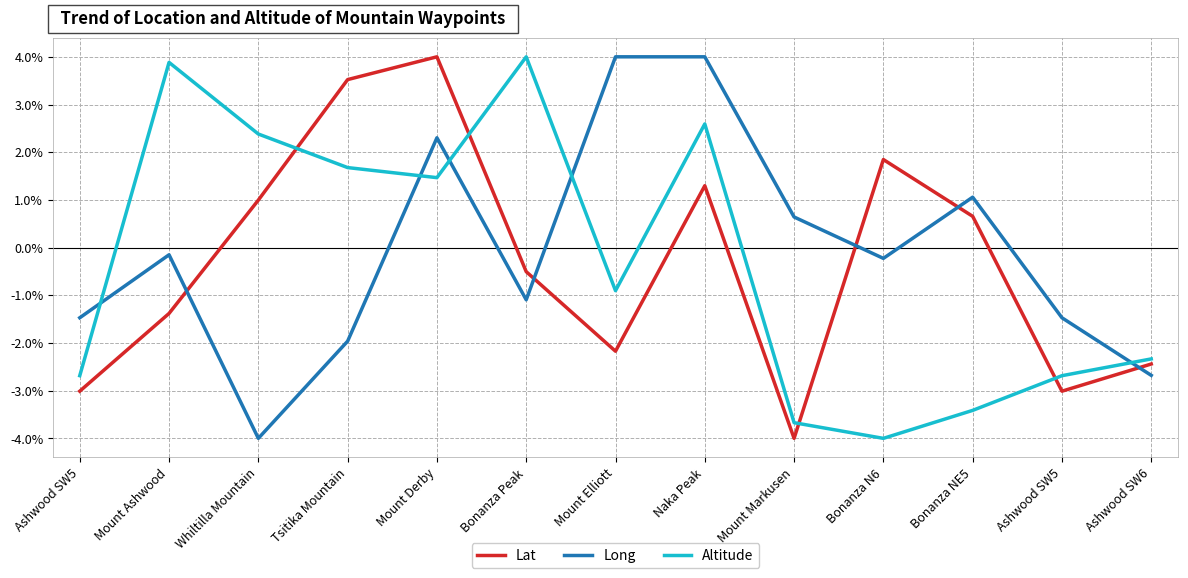

What are all the series names shown in the legend?

Lat, Long, Altitude